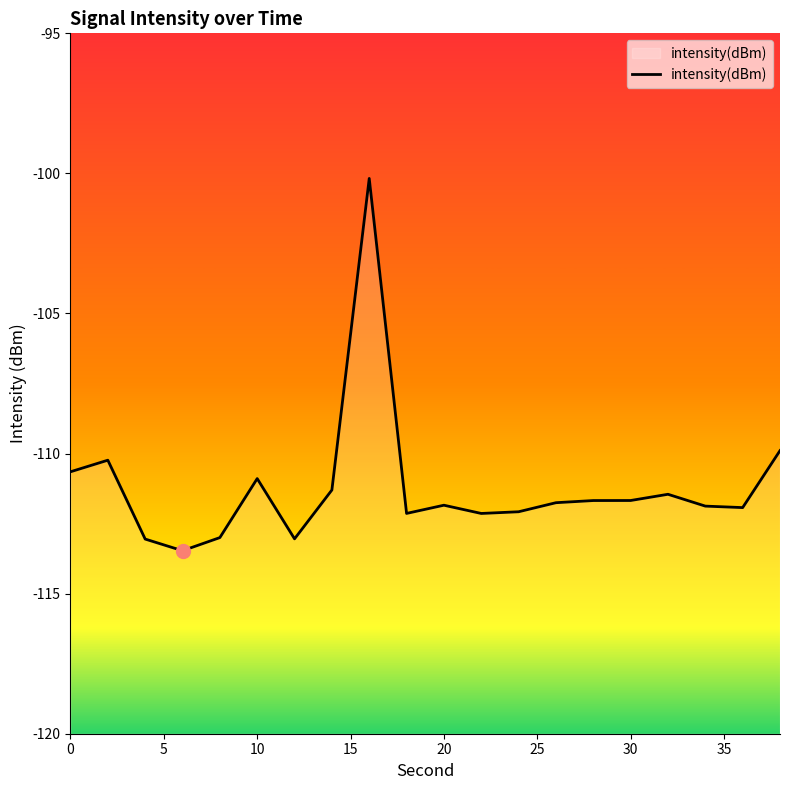

What value does the data have at 30?

-111.7